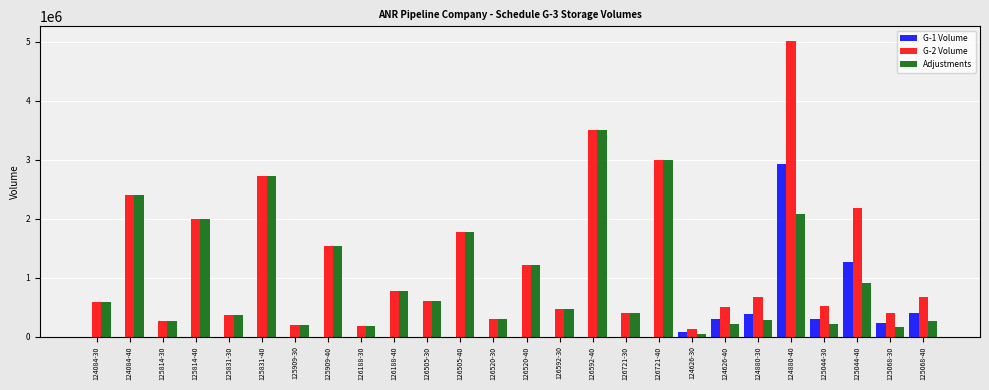

What is the greatest value displayed?

5011110